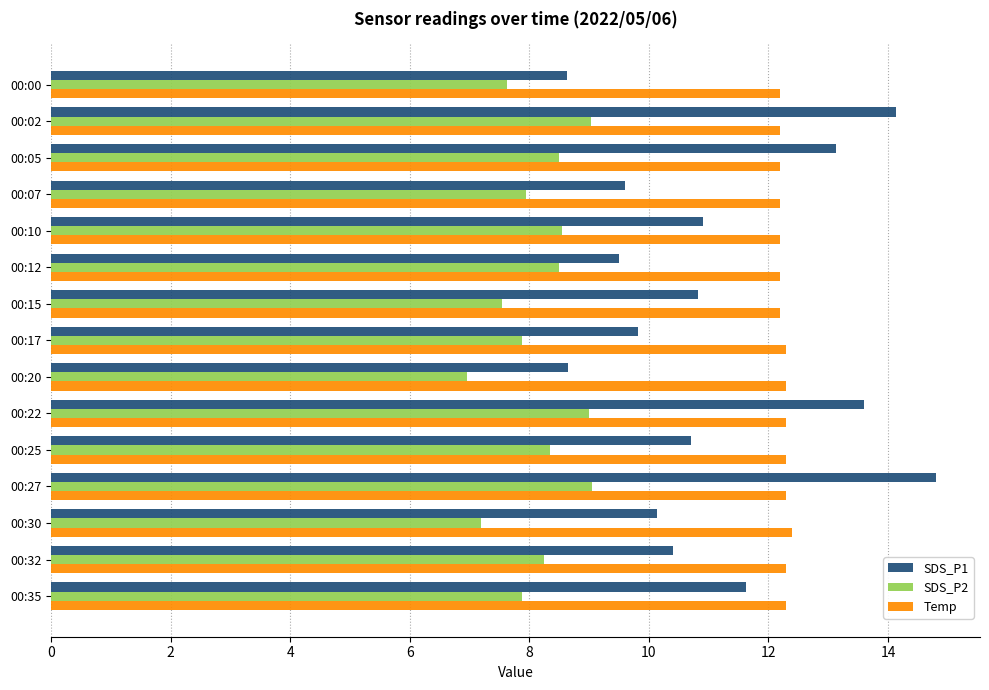

At 00:07, list the series in order from smallest to largest.

SDS_P2, SDS_P1, Temp